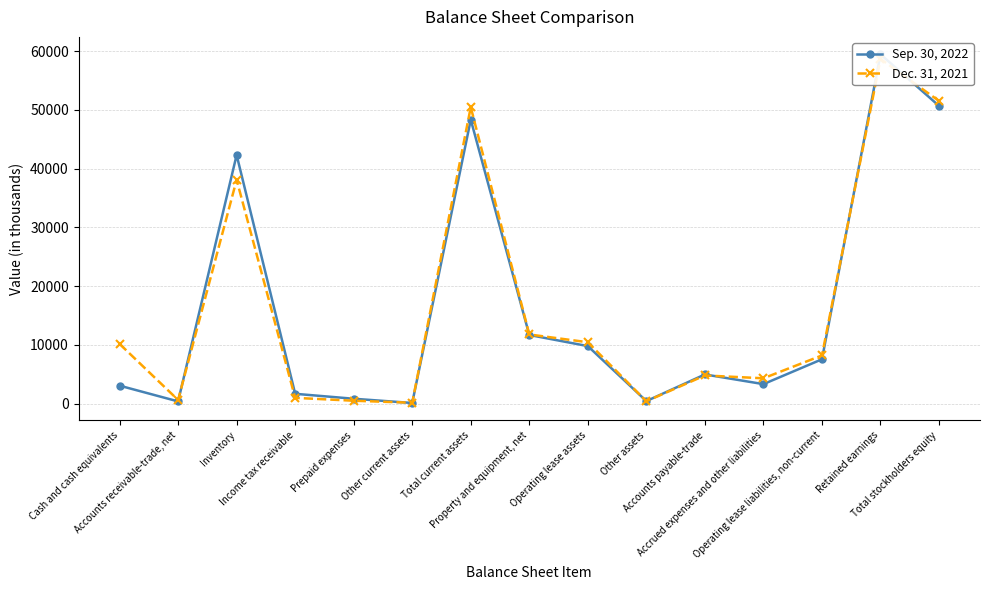

Count the number of categories in the chart.

15